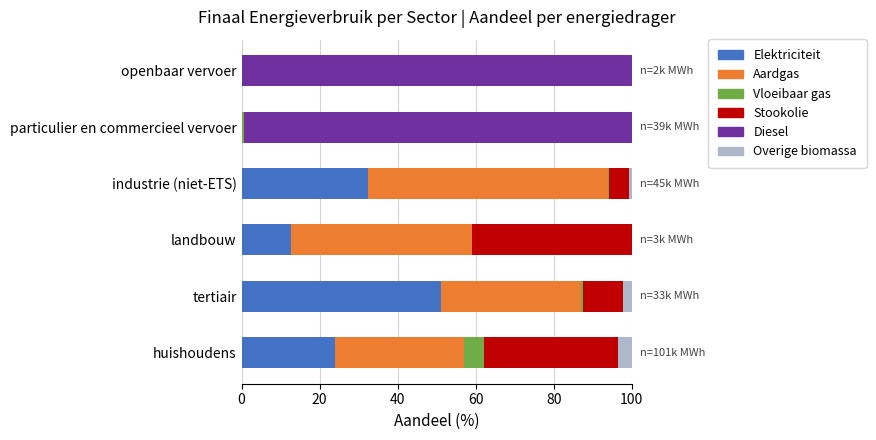

The Elektriciteit series shows 0.0 at openbaar vervoer. True or false?

True